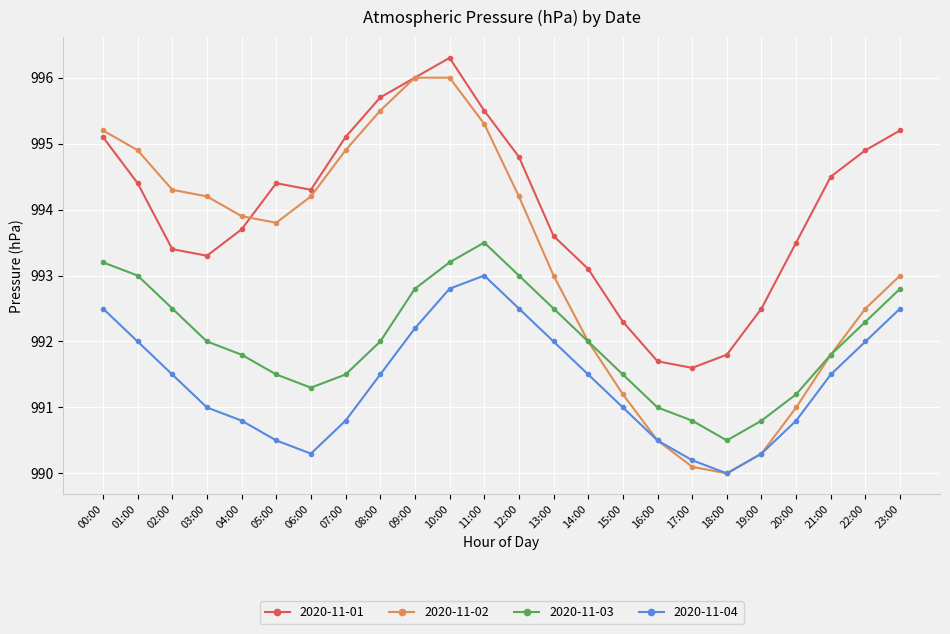

Reading left to right, what are all the values shown in this chart?

2020-11-01: 00:00=995.1	01:00=994.4	02:00=993.4	03:00=993.3	04:00=993.7	05:00=994.4	06:00=994.3	07:00=995.1	08:00=995.7	09:00=996.0	10:00=996.3	11:00=995.5	12:00=994.8	13:00=993.6	14:00=993.1	15:00=992.3	16:00=991.7	17:00=991.6	18:00=991.8	19:00=992.5	20:00=993.5	21:00=994.5	22:00=994.9	23:00=995.2
2020-11-02: 00:00=995.2	01:00=994.9	02:00=994.3	03:00=994.2	04:00=993.9	05:00=993.8	06:00=994.2	07:00=994.9	08:00=995.5	09:00=996.0	10:00=996.0	11:00=995.3	12:00=994.2	13:00=993.0	14:00=992.0	15:00=991.2	16:00=990.5	17:00=990.1	18:00=990.0	19:00=990.3	20:00=991.0	21:00=991.8	22:00=992.5	23:00=993.0
2020-11-03: 00:00=993.2	01:00=993.0	02:00=992.5	03:00=992.0	04:00=991.8	05:00=991.5	06:00=991.3	07:00=991.5	08:00=992.0	09:00=992.8	10:00=993.2	11:00=993.5	12:00=993.0	13:00=992.5	14:00=992.0	15:00=991.5	16:00=991.0	17:00=990.8	18:00=990.5	19:00=990.8	20:00=991.2	21:00=991.8	22:00=992.3	23:00=992.8
2020-11-04: 00:00=992.5	01:00=992.0	02:00=991.5	03:00=991.0	04:00=990.8	05:00=990.5	06:00=990.3	07:00=990.8	08:00=991.5	09:00=992.2	10:00=992.8	11:00=993.0	12:00=992.5	13:00=992.0	14:00=991.5	15:00=991.0	16:00=990.5	17:00=990.2	18:00=990.0	19:00=990.3	20:00=990.8	21:00=991.5	22:00=992.0	23:00=992.5